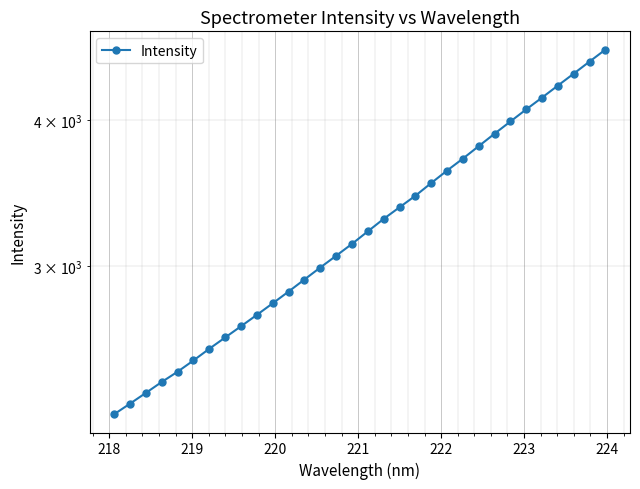

What is the sum of all values?

104342.5